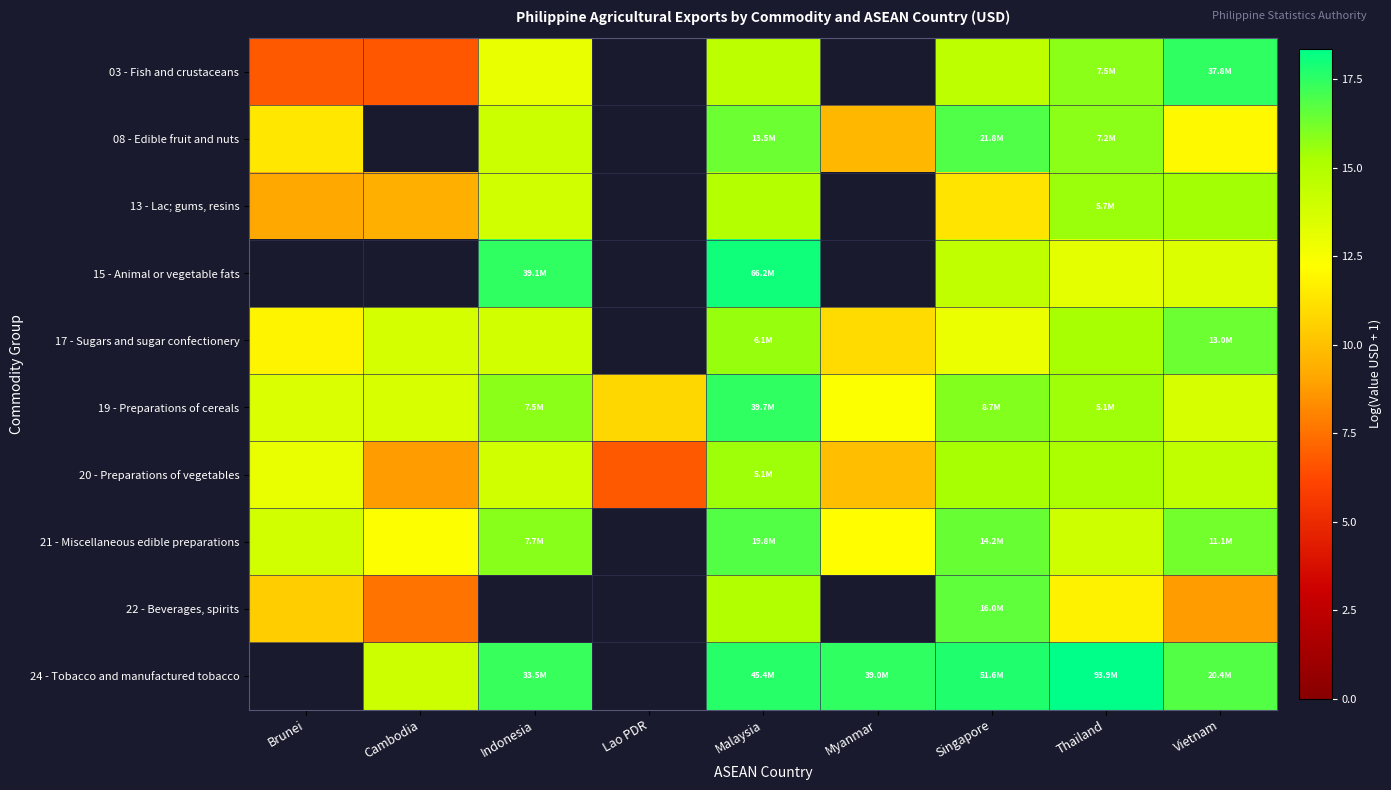

How many values in 08 - Edible fruit and nuts are above zero?

7